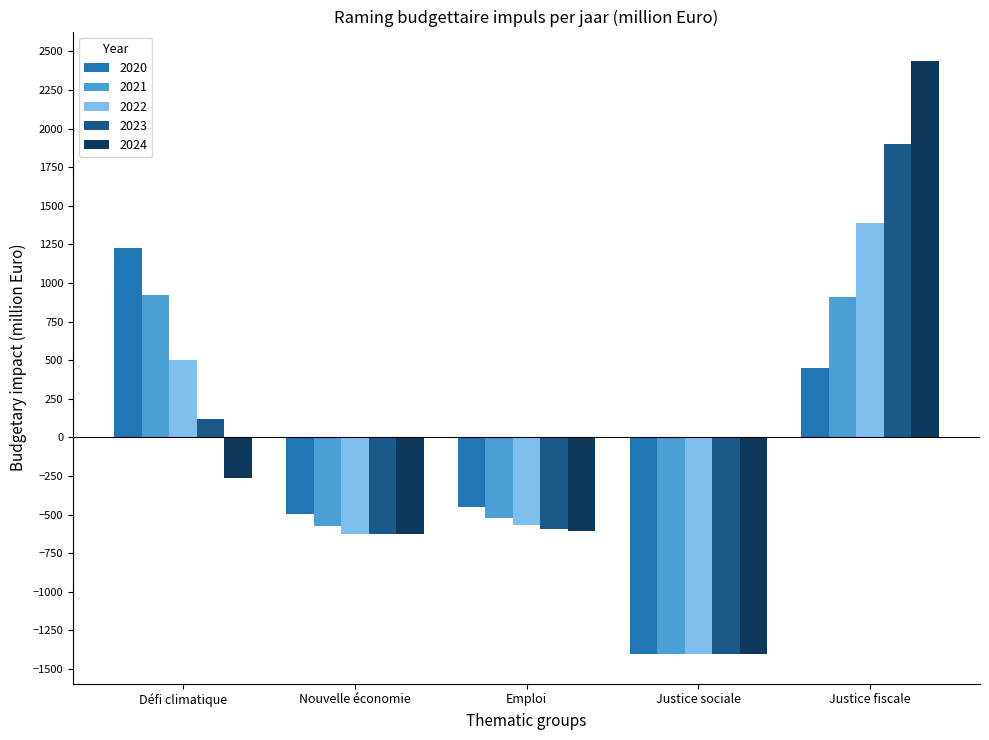

Which series has the widest spread of values?

2024